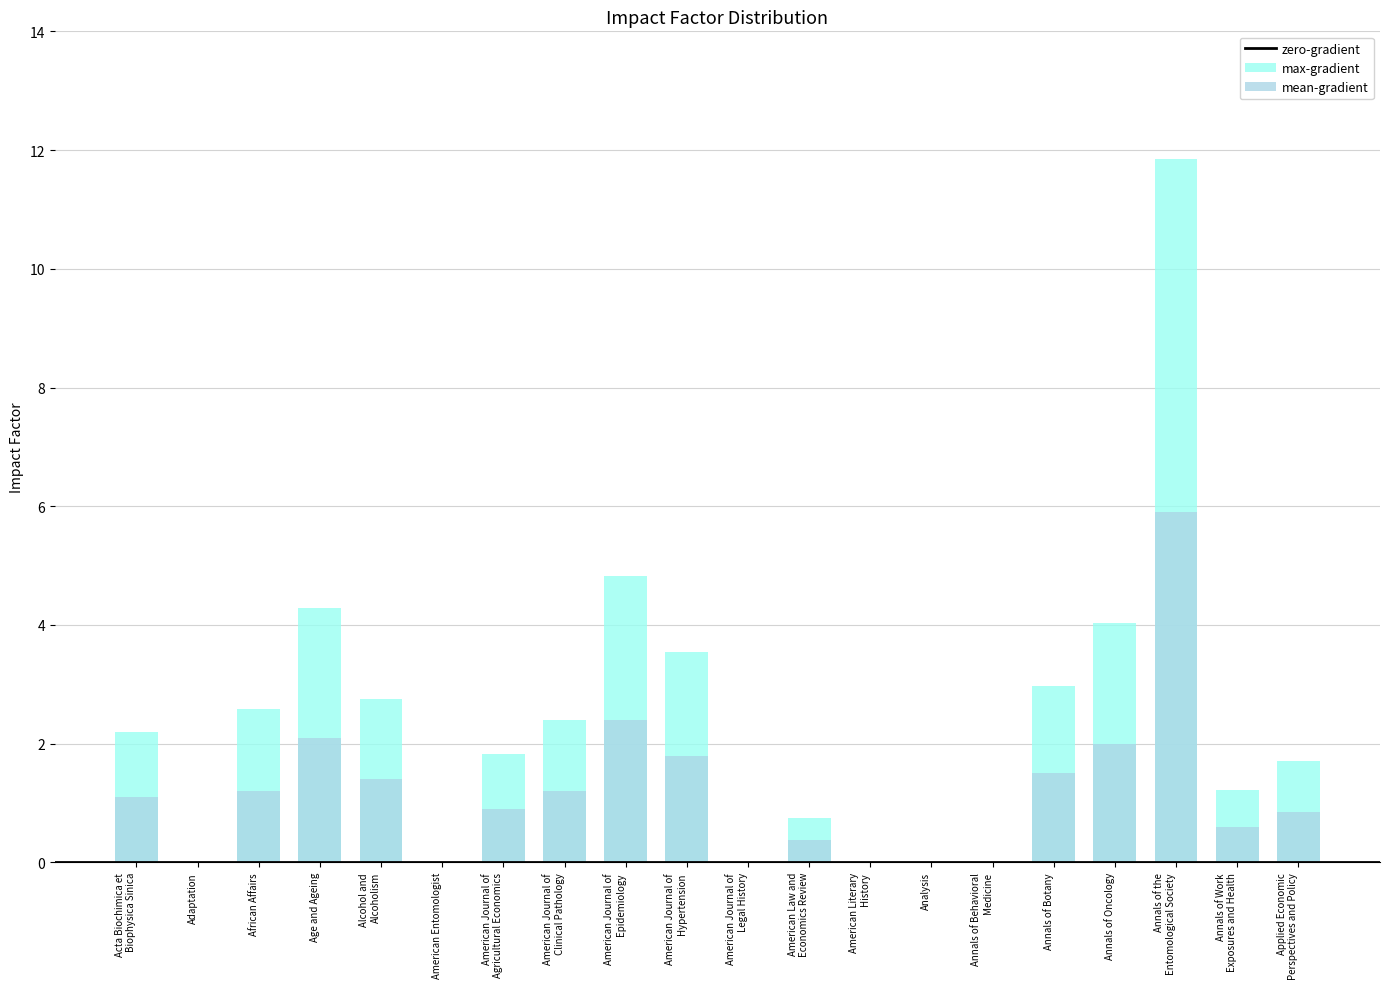

Where does the mean-gradient series first go above 1?

Acta Biochimica et
Biophysica Sinica